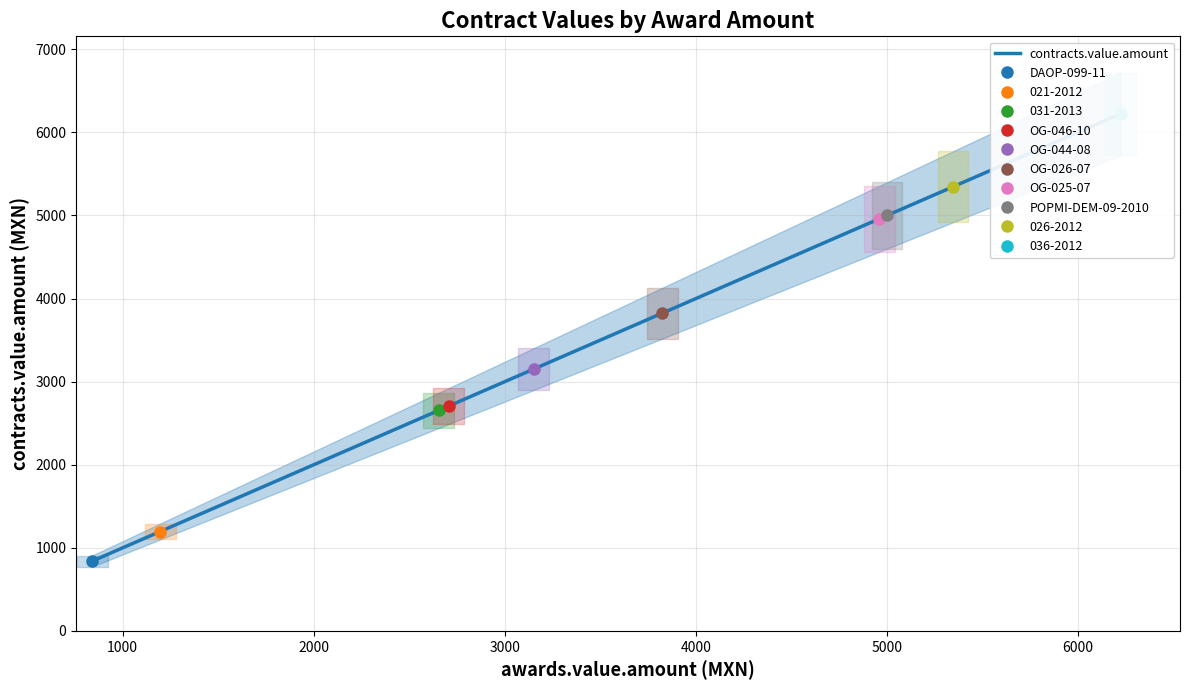

The value at 021-2012 is 639.9. True or false?

False